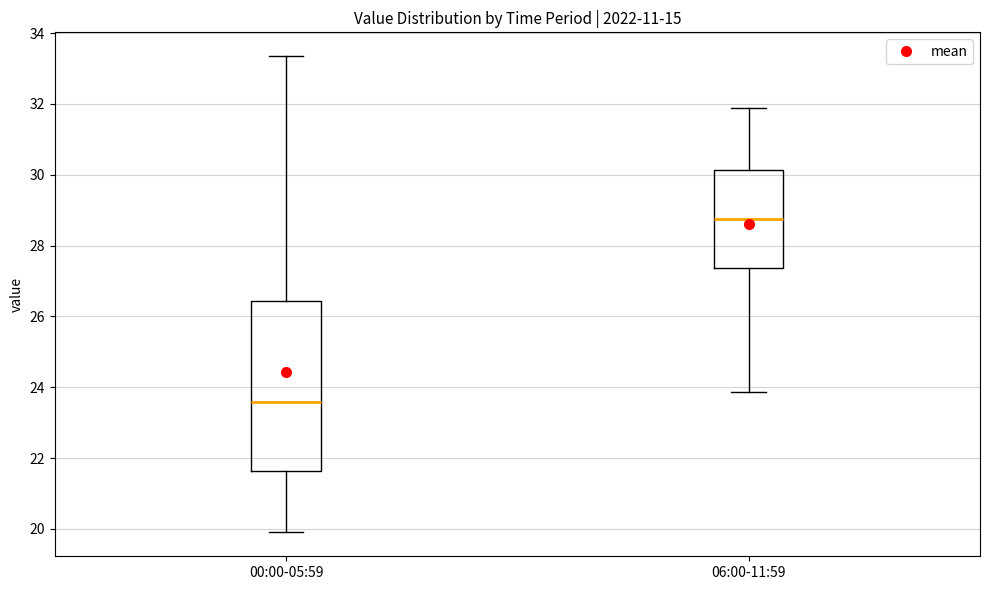

Reading left to right, read every box against the y-axis: the position of its median line, the range the box covers, and the ends of its whiskers. The values are not printed on the chart, so give them approximately, as read against the axis.

00:00-05:59: median 23.6, box 21.6 to 26.4, whiskers 20.0 to 33.4
06:00-11:59: median 28.8, box 27.4 to 30.2, whiskers 23.8 to 31.8